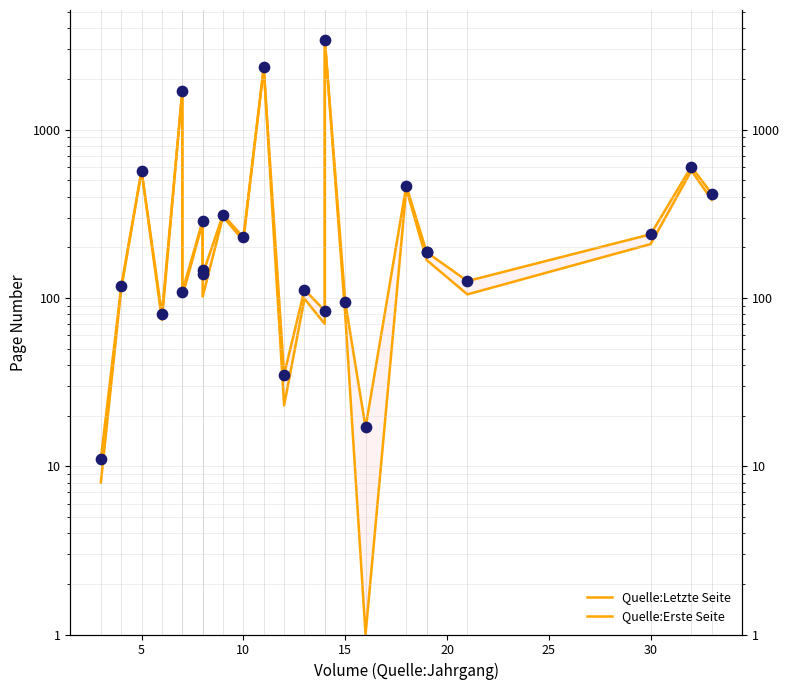

Which series reaches the minimum Y coordinate?

Quelle:Erste Seite